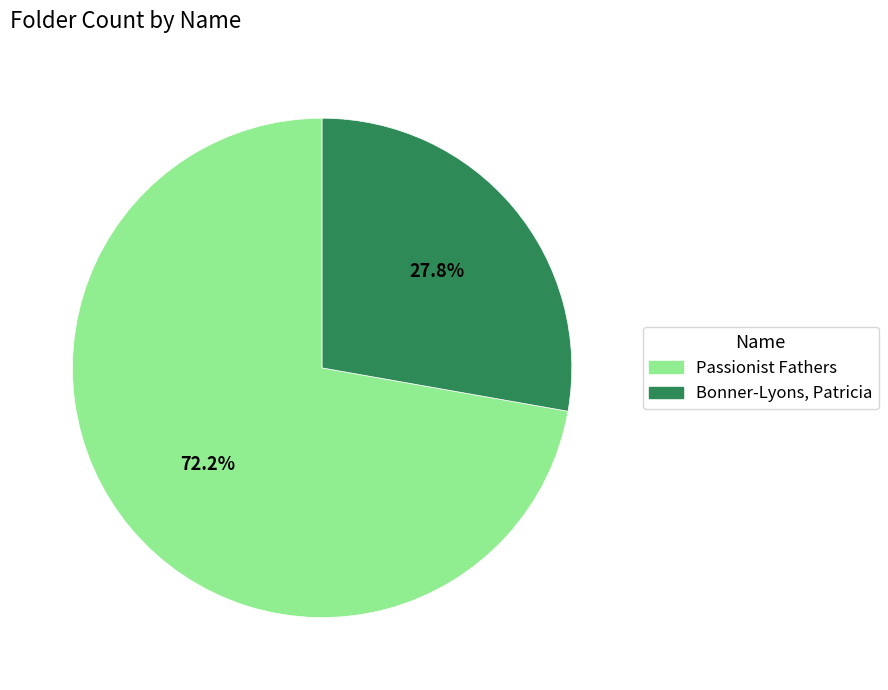

What percentage is the Bonner-Lyons, Patricia slice, to the nearest percent?

28%